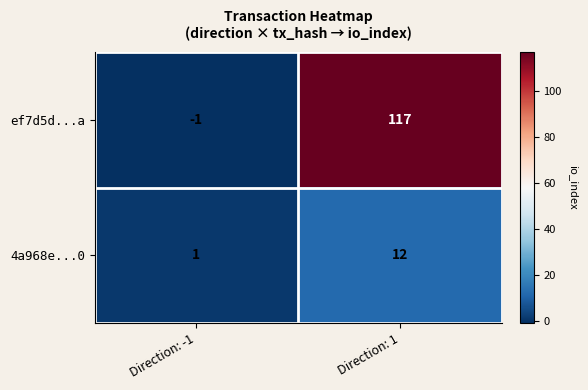

The 4a968e...0 series shows 0 at Direction: -1. True or false?

False